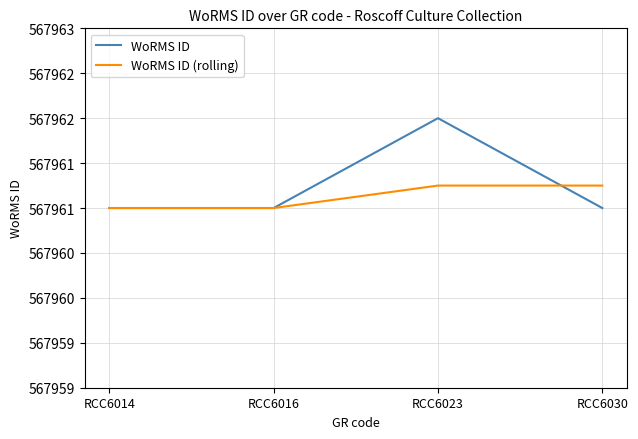

The WoRMS ID series shows 271605.4 at RCC6016. True or false?

False